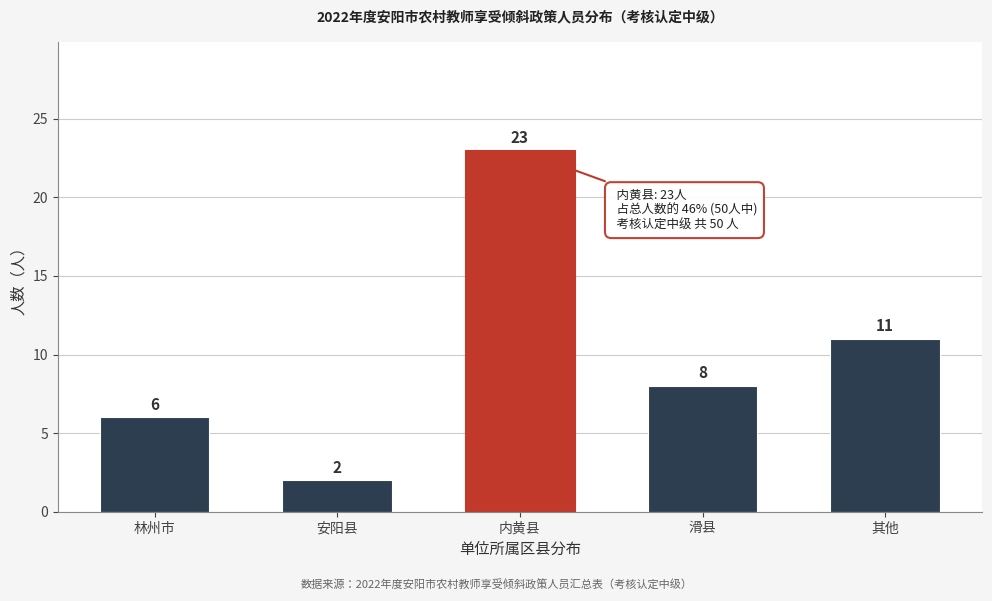

Reading left to right, extract all data points from this chart.

林州市=6	安阳县=2	内黄县=23	滑县=8	其他=11